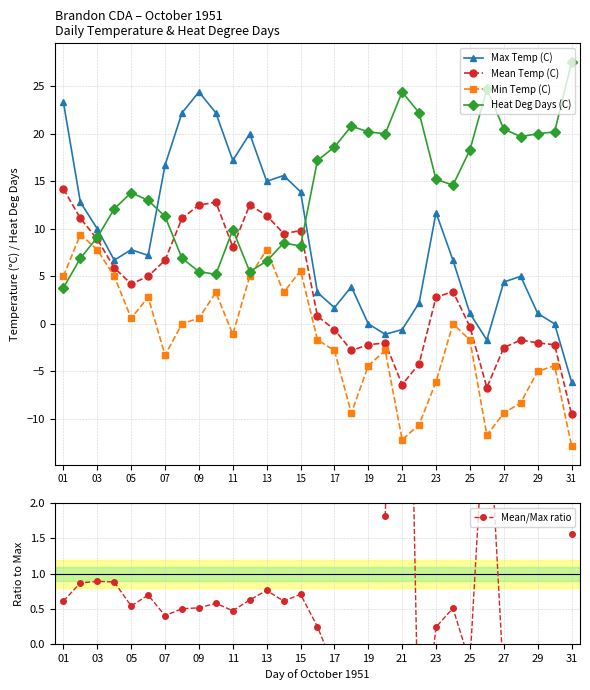

The value of Heat Deg Days (C) at 29 is 20.0. True or false?

True